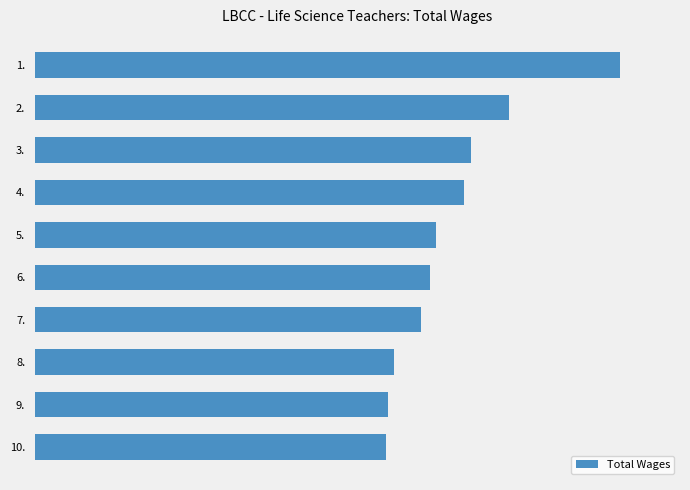

Where is the data nearest to the value 101559?

2.